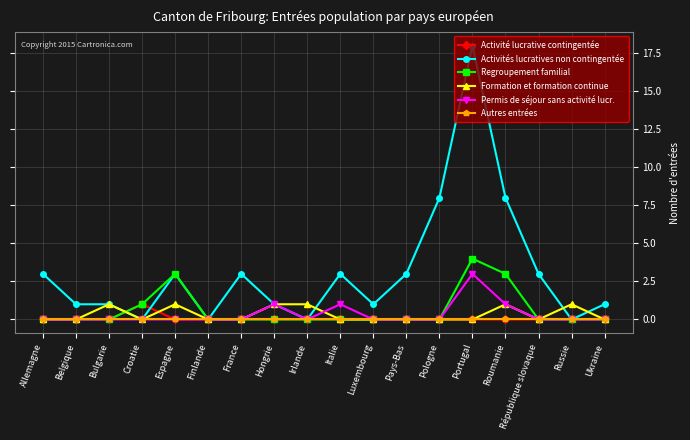

What is the label of the 16th point from the right?

Bulgarie